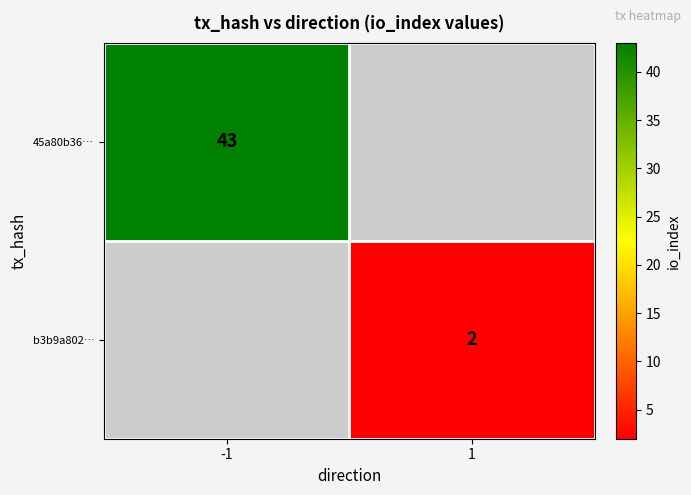

Is the value of 45a80b36… at -1 greater than the value of b3b9a802… at 1?

Yes